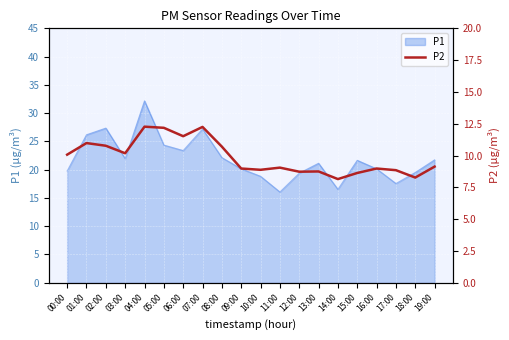

How many data points are less than 9?

9